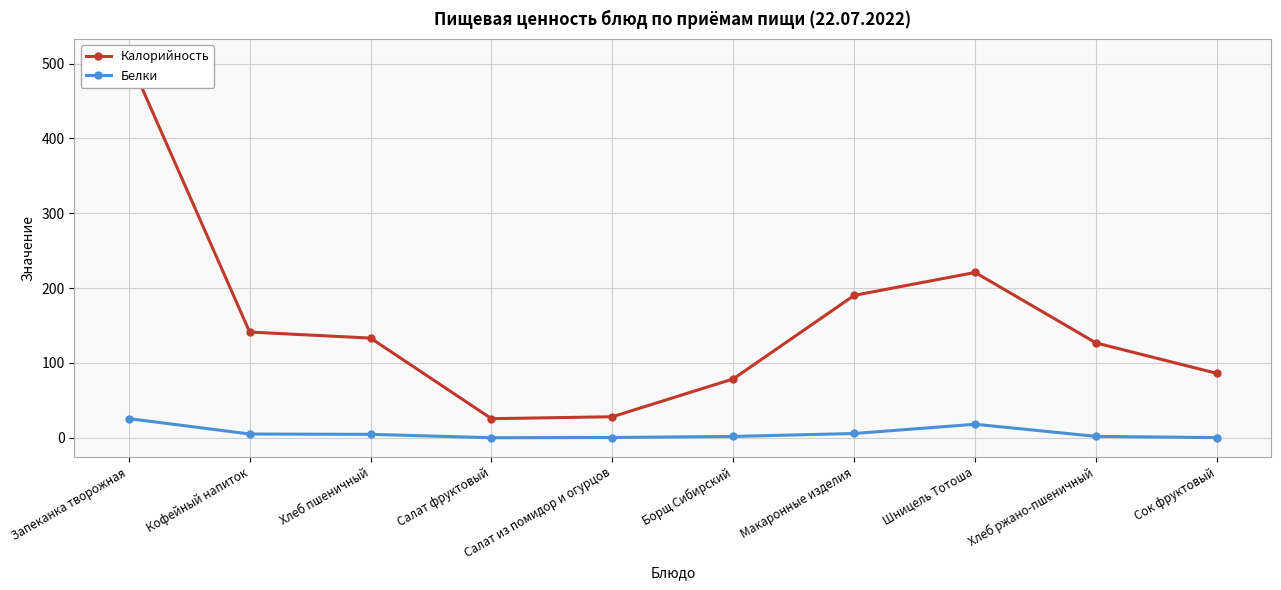

At which category does Калорийность reach its first local peak?

Шницель Тотоша